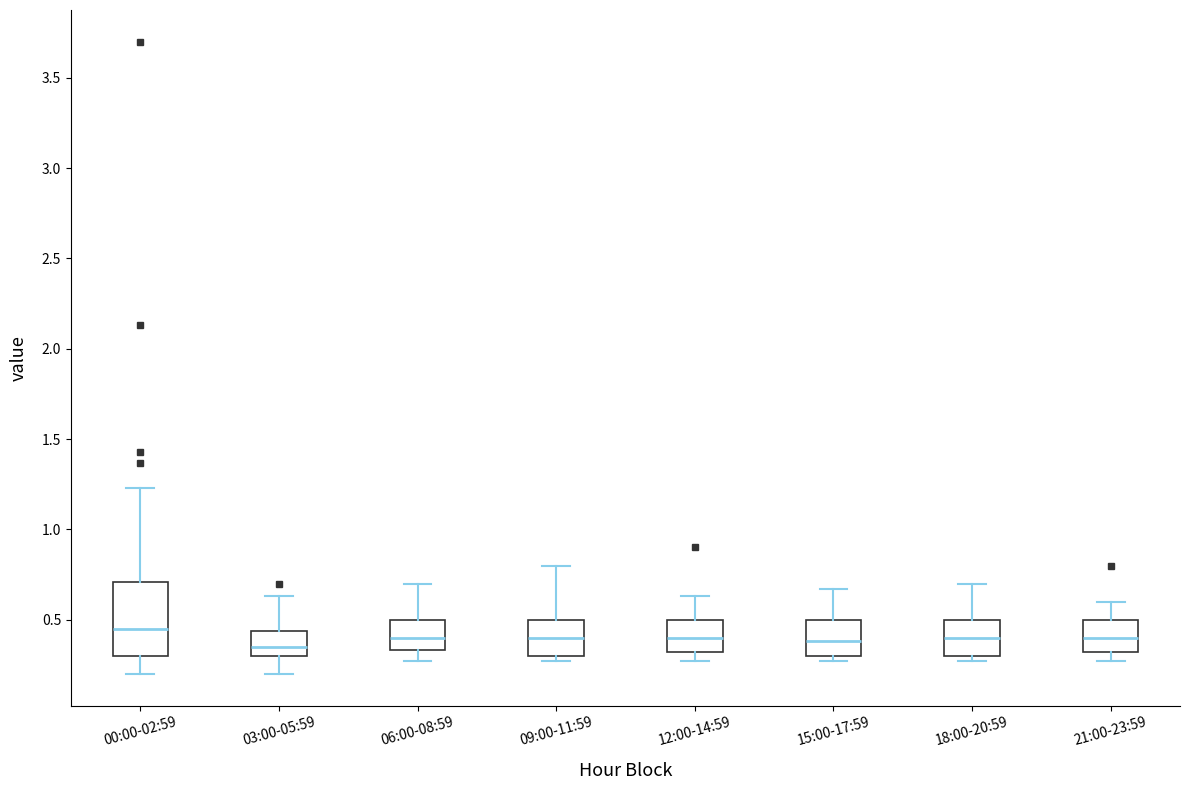

Reading left to right, read every box against the y-axis: the position of its median line, the range the box covers, and the ends of its whiskers. The values are not printed on the chart, so give them approximately, as read against the axis.

00:00-02:59: median 0.45, box 0.30 to 0.70, whiskers 0.20 to 1.25
03:00-05:59: median 0.35, box 0.30 to 0.45, whiskers 0.20 to 0.65
06:00-08:59: median 0.40, box 0.35 to 0.50, whiskers 0.25 to 0.70
09:00-11:59: median 0.40, box 0.30 to 0.50, whiskers 0.25 to 0.80
12:00-14:59: median 0.40, box 0.30 to 0.50, whiskers 0.25 to 0.65
15:00-17:59: median 0.40, box 0.30 to 0.50, whiskers 0.25 to 0.65
18:00-20:59: median 0.40, box 0.30 to 0.50, whiskers 0.25 to 0.70
21:00-23:59: median 0.40, box 0.30 to 0.50, whiskers 0.25 to 0.60